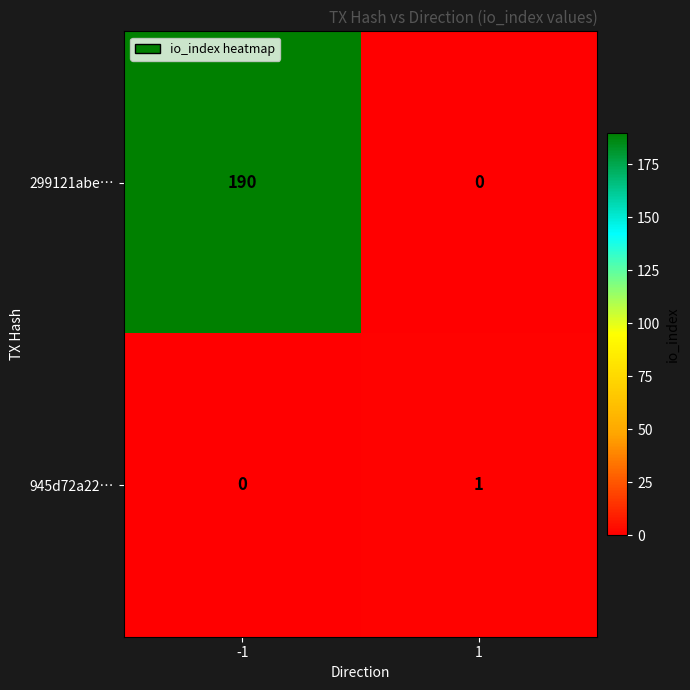

Which series has the widest spread of values?

299121abe…